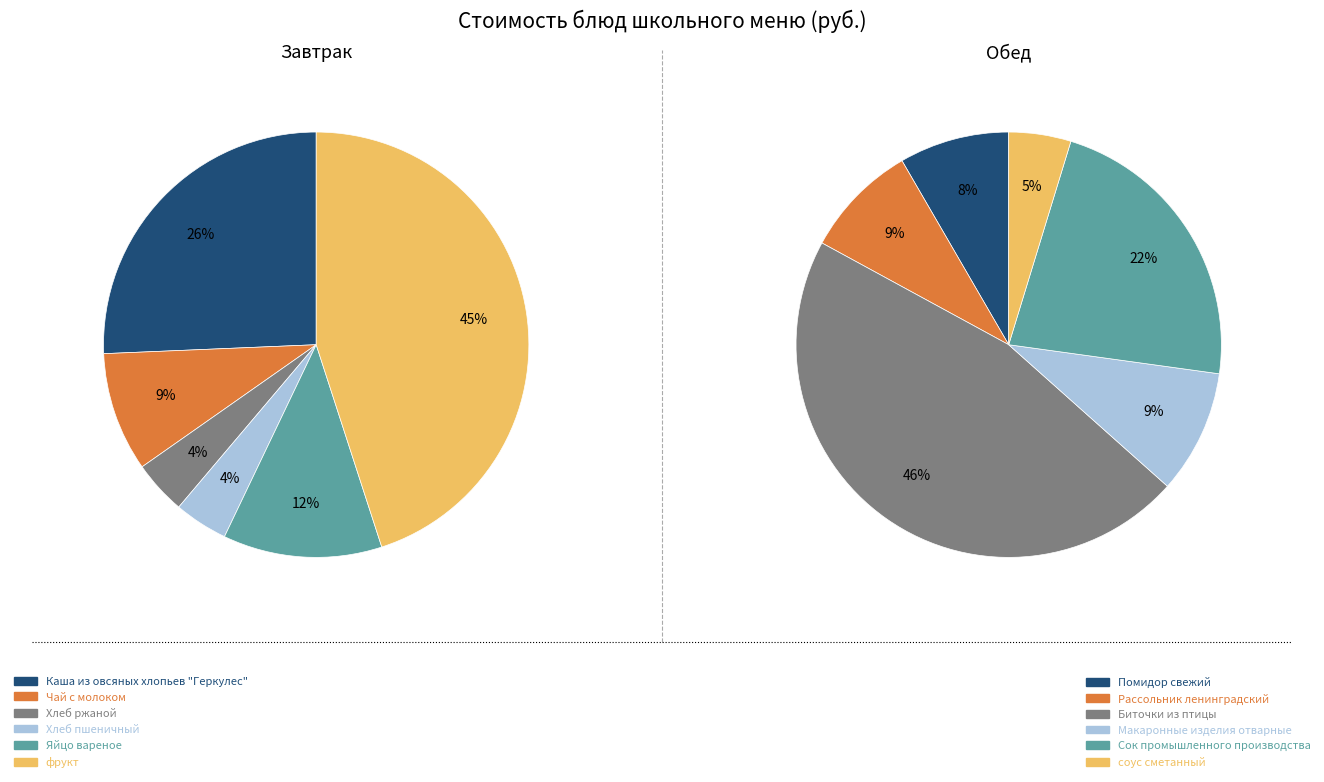

How many slices are in this pie chart?

12